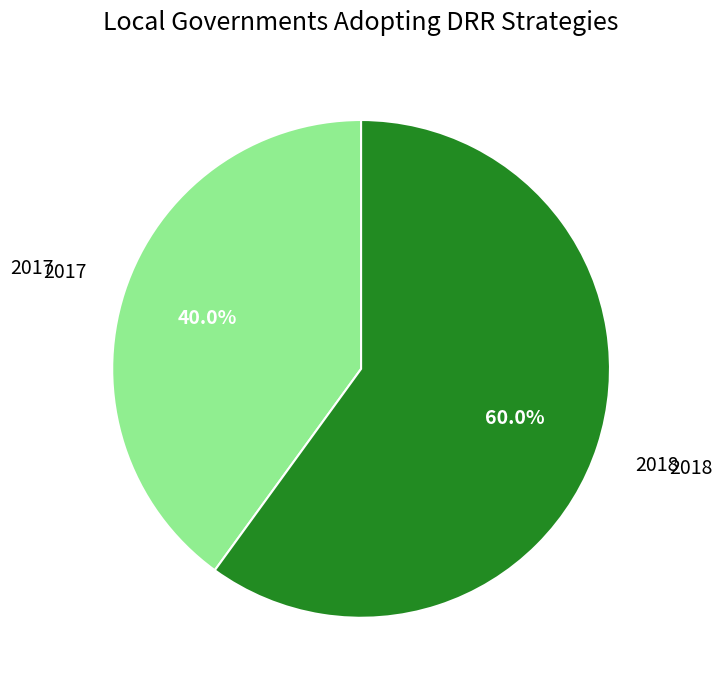

Which category has the smallest portion of the pie?

2017